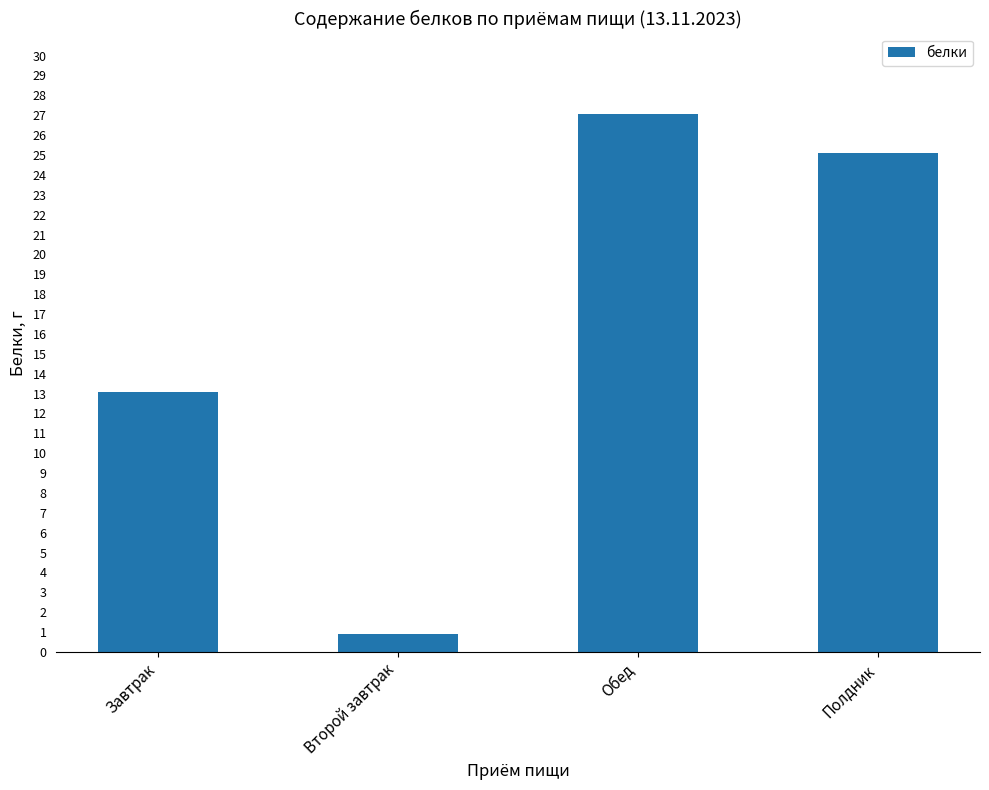

Is it true that the value at Полдник is 25.1?

True